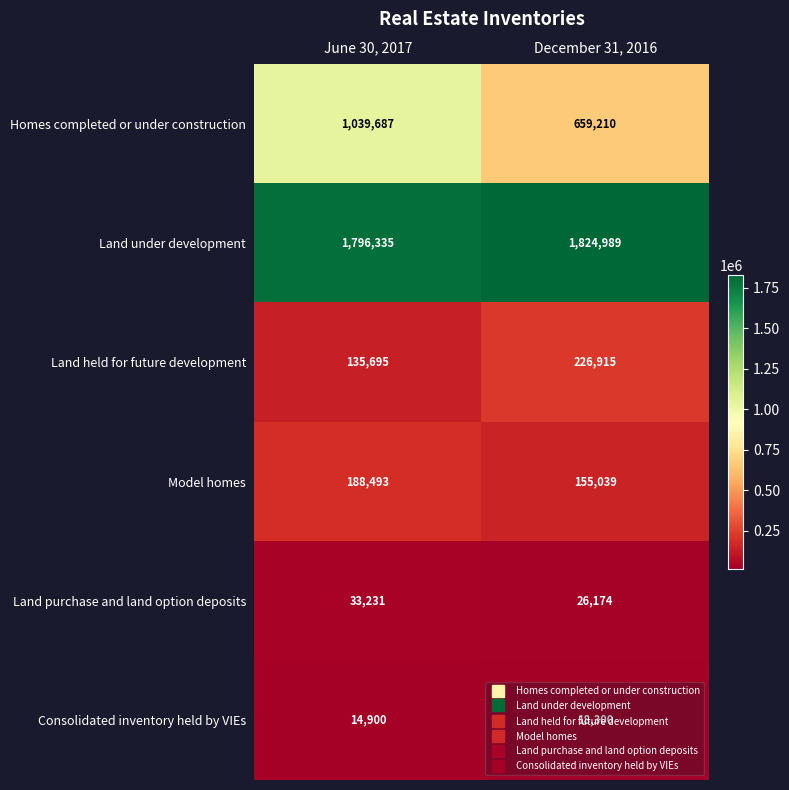

Read the Land held for future development value at December 31, 2016, to the nearest 50.

226900